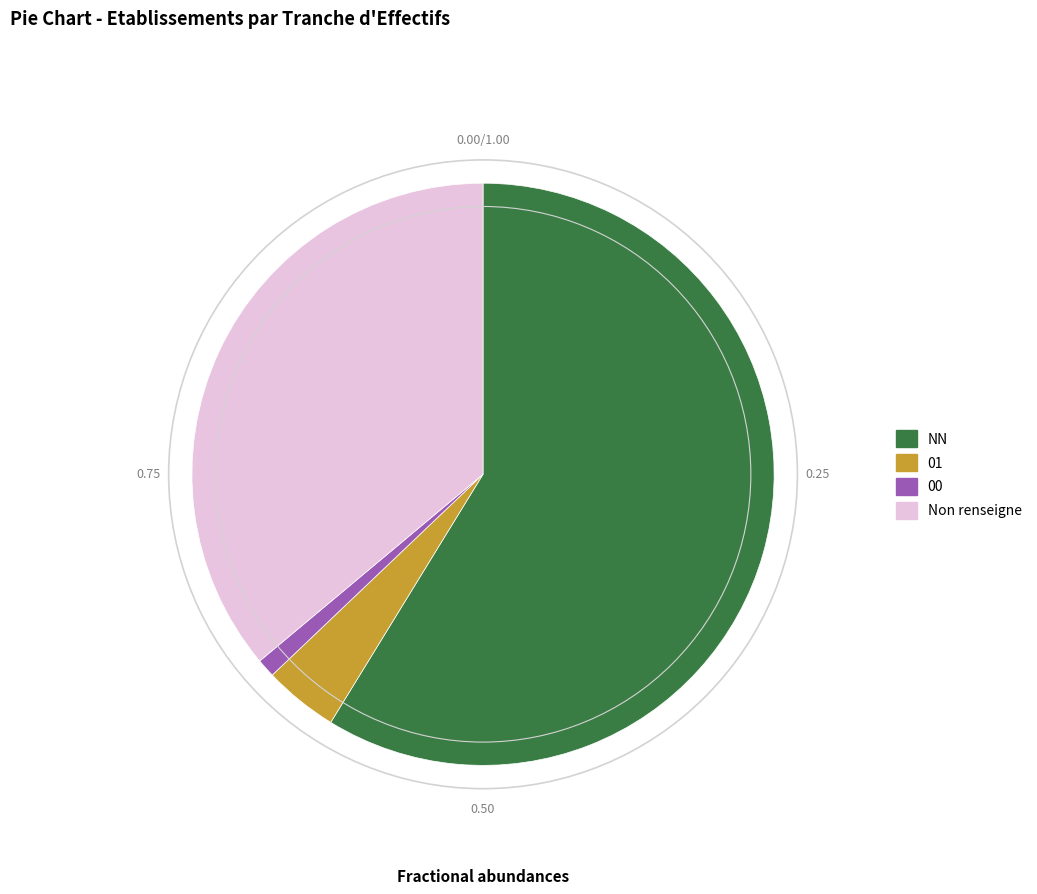

Which has a higher value, 00 or NN?

NN